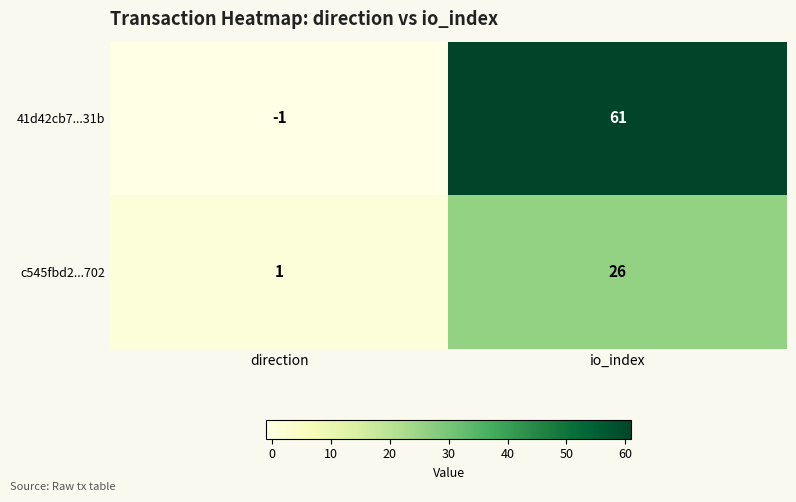

What is the difference between the 41d42cb7...31b values at direction and io_index?

62